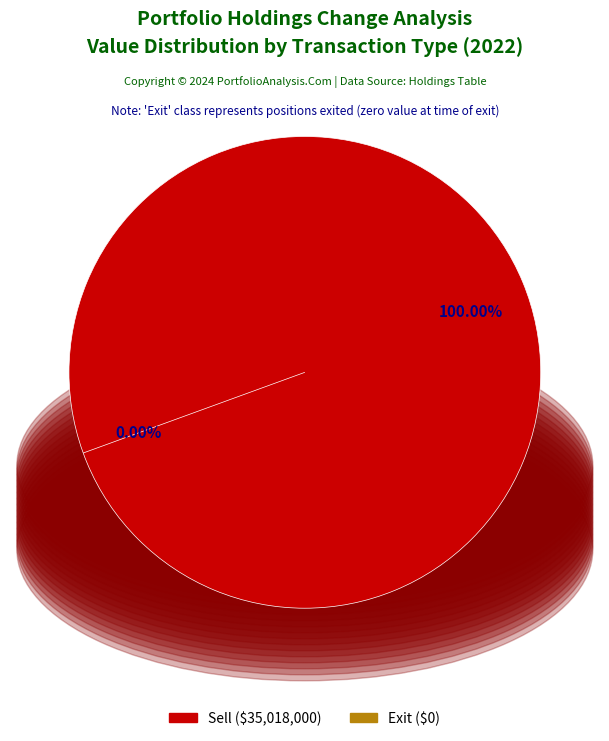

Count the number of slices in the pie.

2